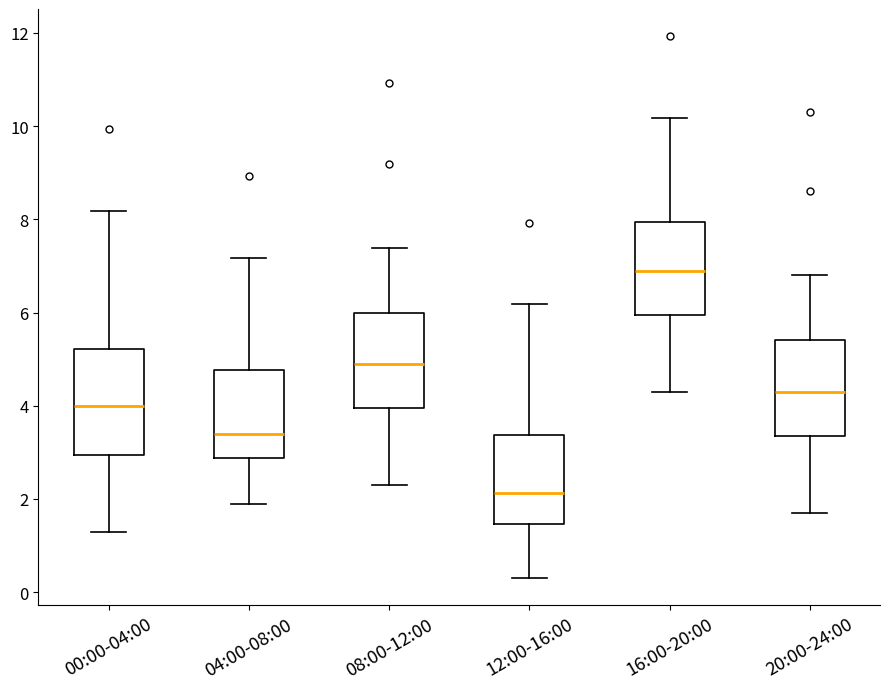

Reading left to right, read every box against the y-axis: the position of its median line, the range the box covers, and the ends of its whiskers. The values are not printed on the chart, so give them approximately, as read against the axis.

00:00-04:00: median 4.0, box 3.0 to 5.2, whiskers 1.4 to 8.2
04:00-08:00: median 3.4, box 2.8 to 4.8, whiskers 2.0 to 7.2
08:00-12:00: median 5.0, box 4.0 to 6.0, whiskers 2.4 to 7.4
12:00-16:00: median 2.2, box 1.4 to 3.4, whiskers 0.4 to 6.2
16:00-20:00: median 7.0, box 6.0 to 8.0, whiskers 4.4 to 10.2
20:00-24:00: median 4.4, box 3.4 to 5.4, whiskers 1.8 to 6.8